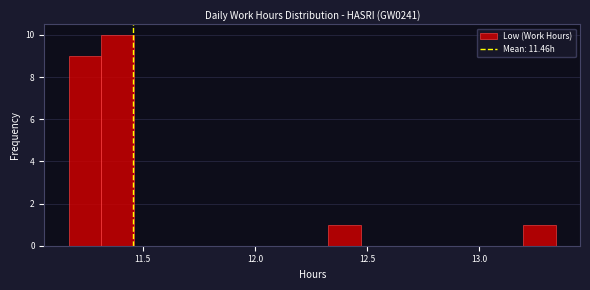

Around what value on the x-axis is the tallest bar? Give the approximate position of its centre, as read against the axis.

11.40